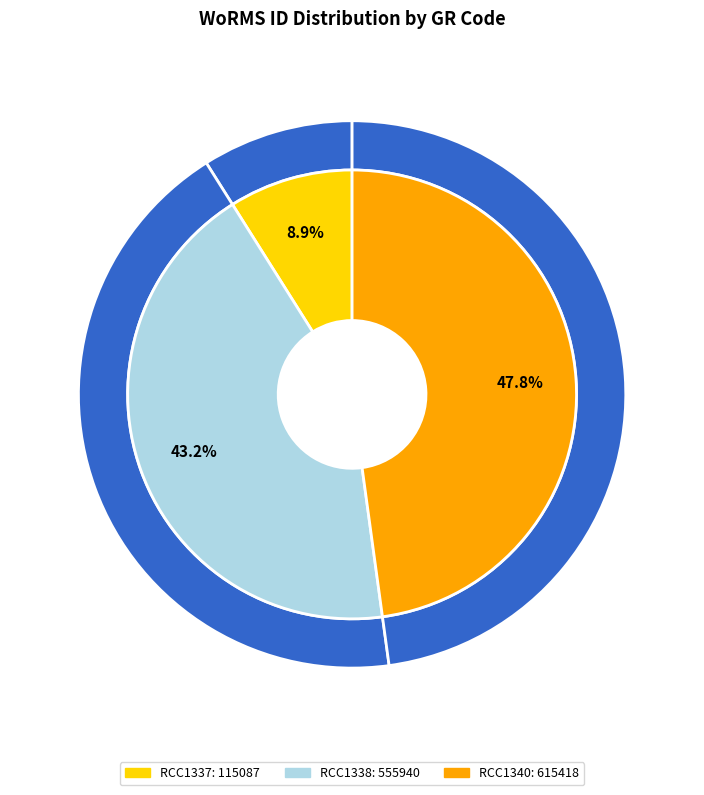

Is it true that RCC1337 is 1% of the pie?

False